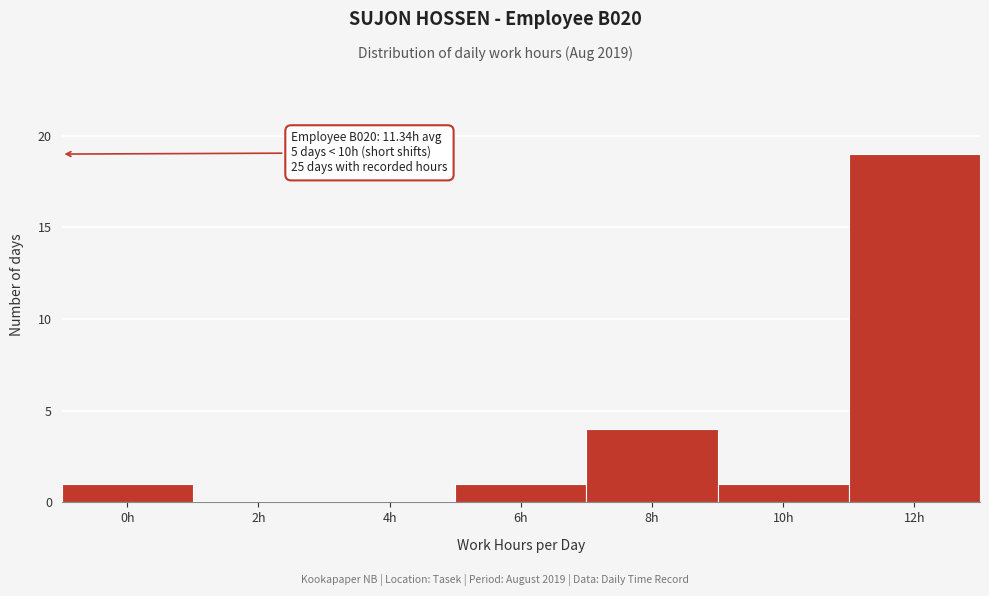

Reading left to right, what are all the values shown in this chart?

0h=1	2h=0	4h=0	6h=1	8h=4	10h=1	12h=19